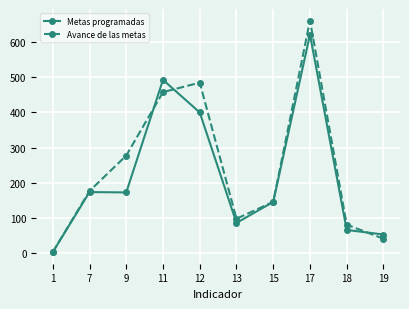

True or false: Metas programadas and Avance de las metas intersect in this chart.

True